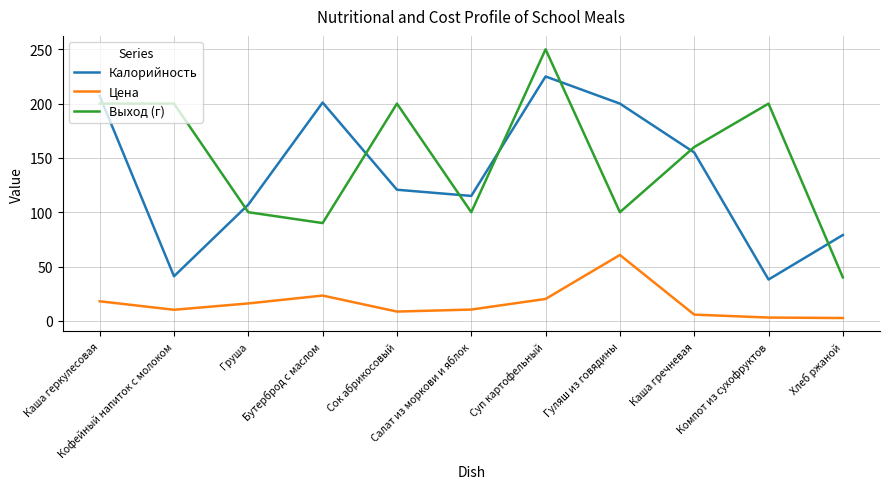

The Выход (г) series shows 137.4 at Салат из моркови и яблок. True or false?

False